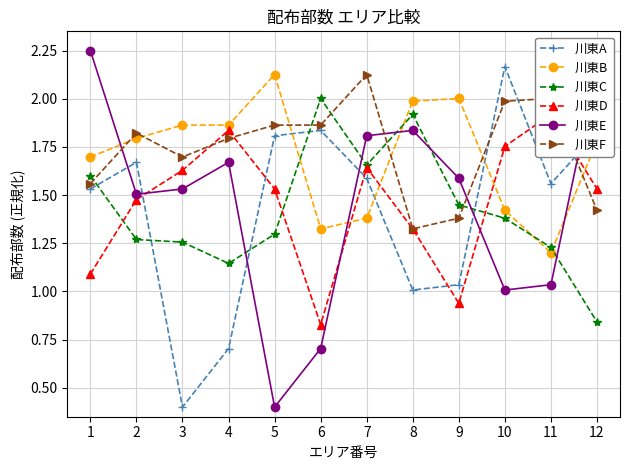

Rank the series by their maximum value, from lowest to highest.

川東D, 川東C, 川東B, 川東F, 川東A, 川東E